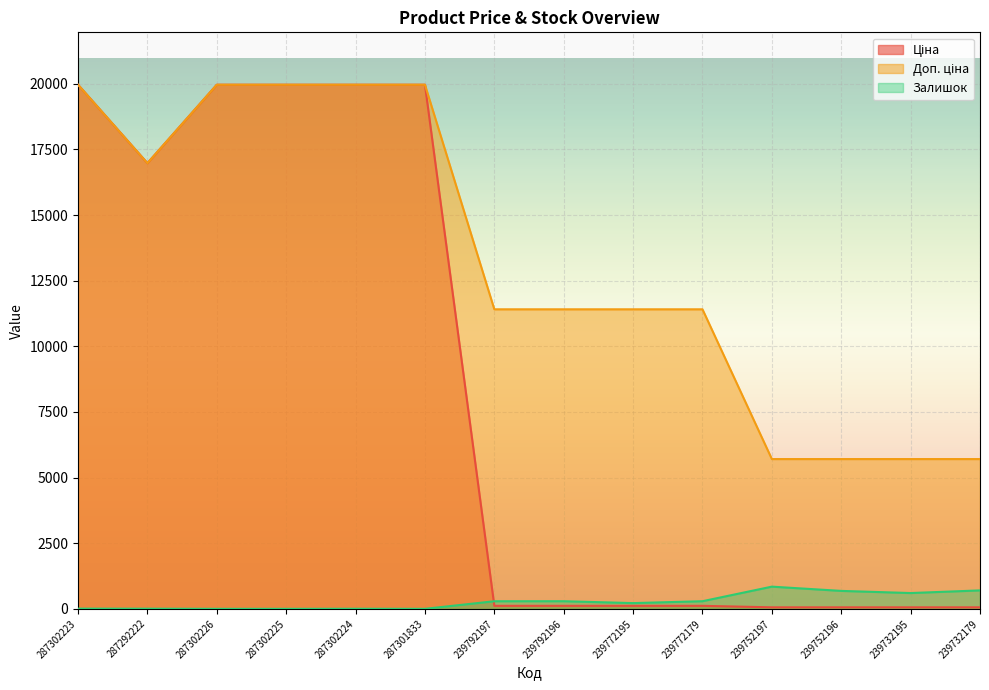

What are all the series names shown in the legend?

Ціна, Доп. ціна, Залишок